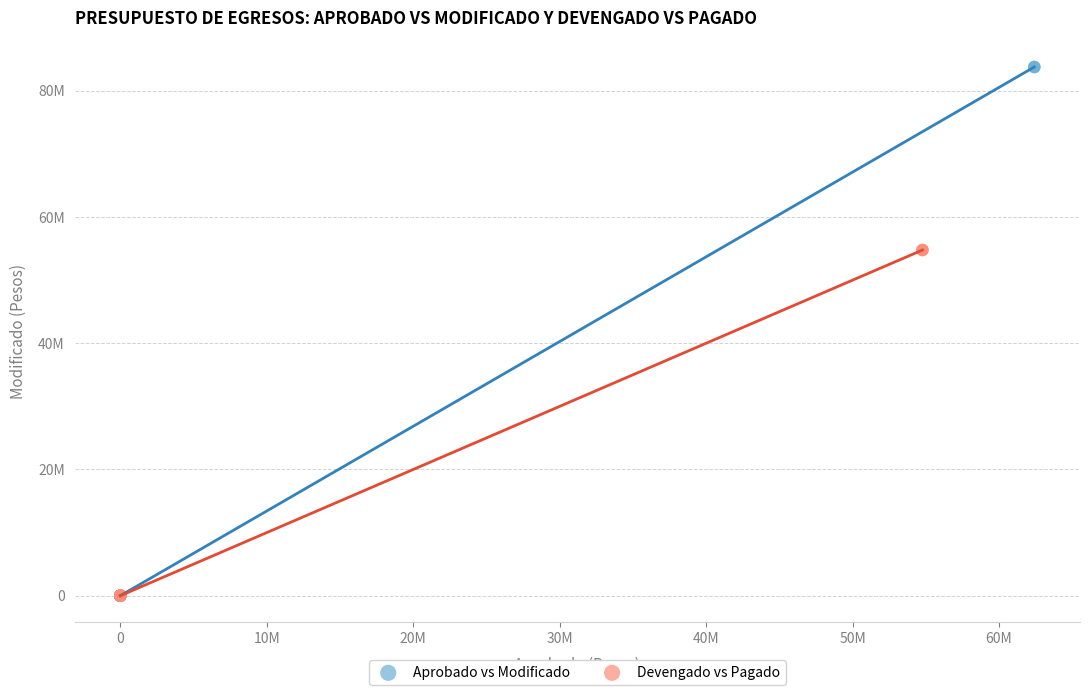

What are all the series names shown in the legend?

Aprobado vs Modificado, Devengado vs Pagado